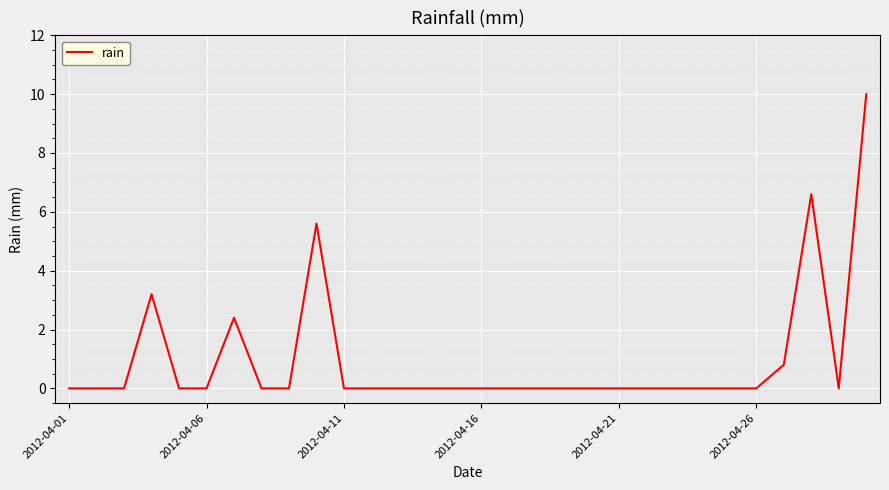

What is the greatest value displayed?

10.0